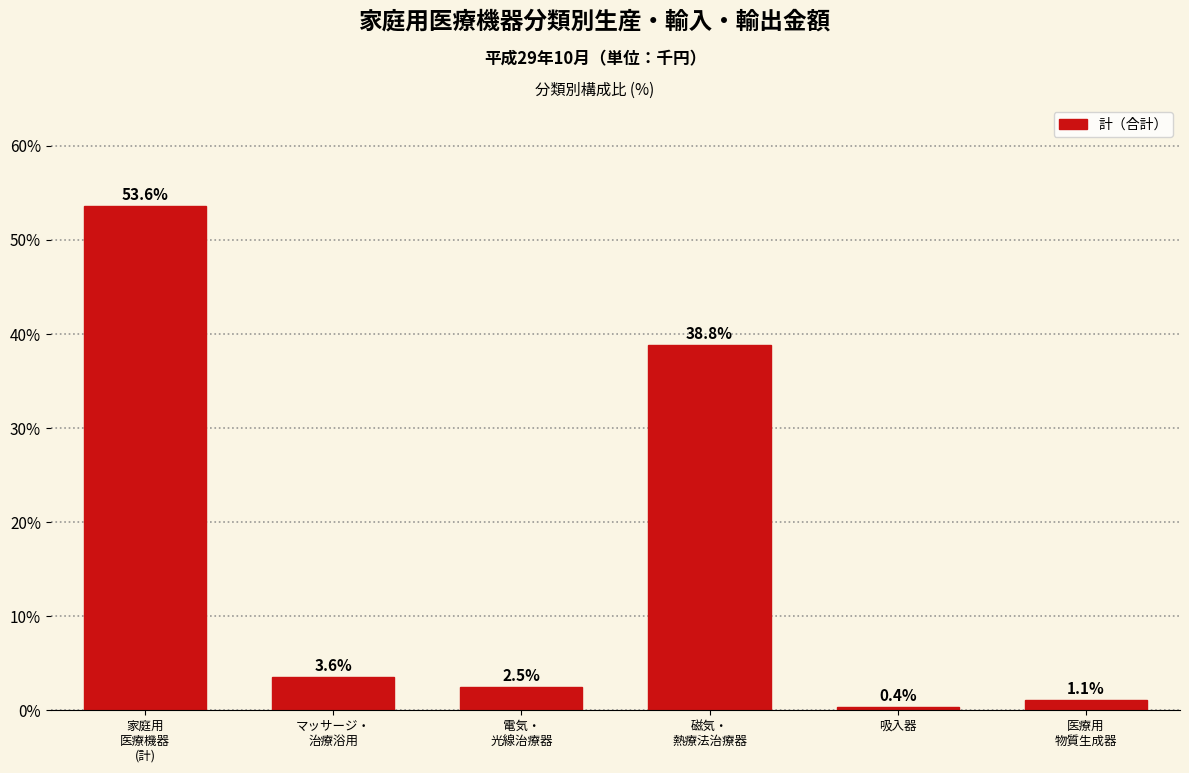

Reading right to left, extract all data points from this chart.

1.1	0.4	38.8	2.5	3.6	53.6